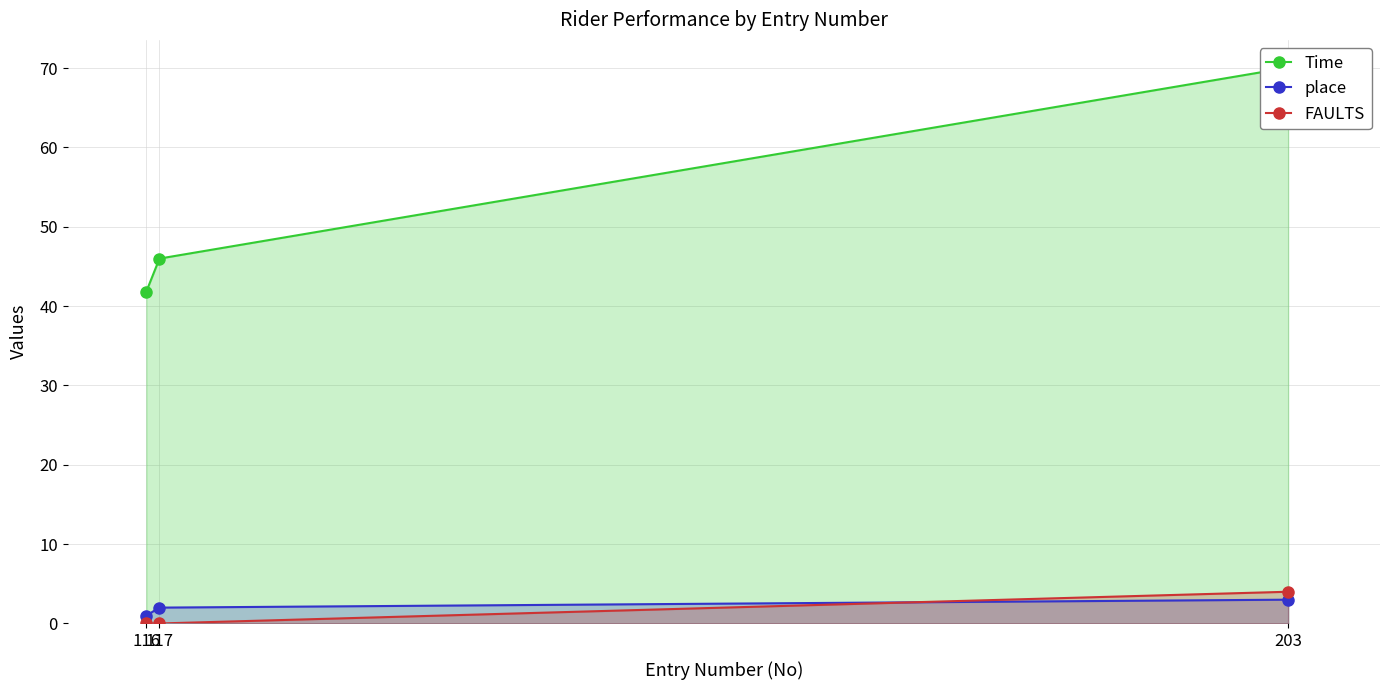

Between 117 and 116, which is larger?

117